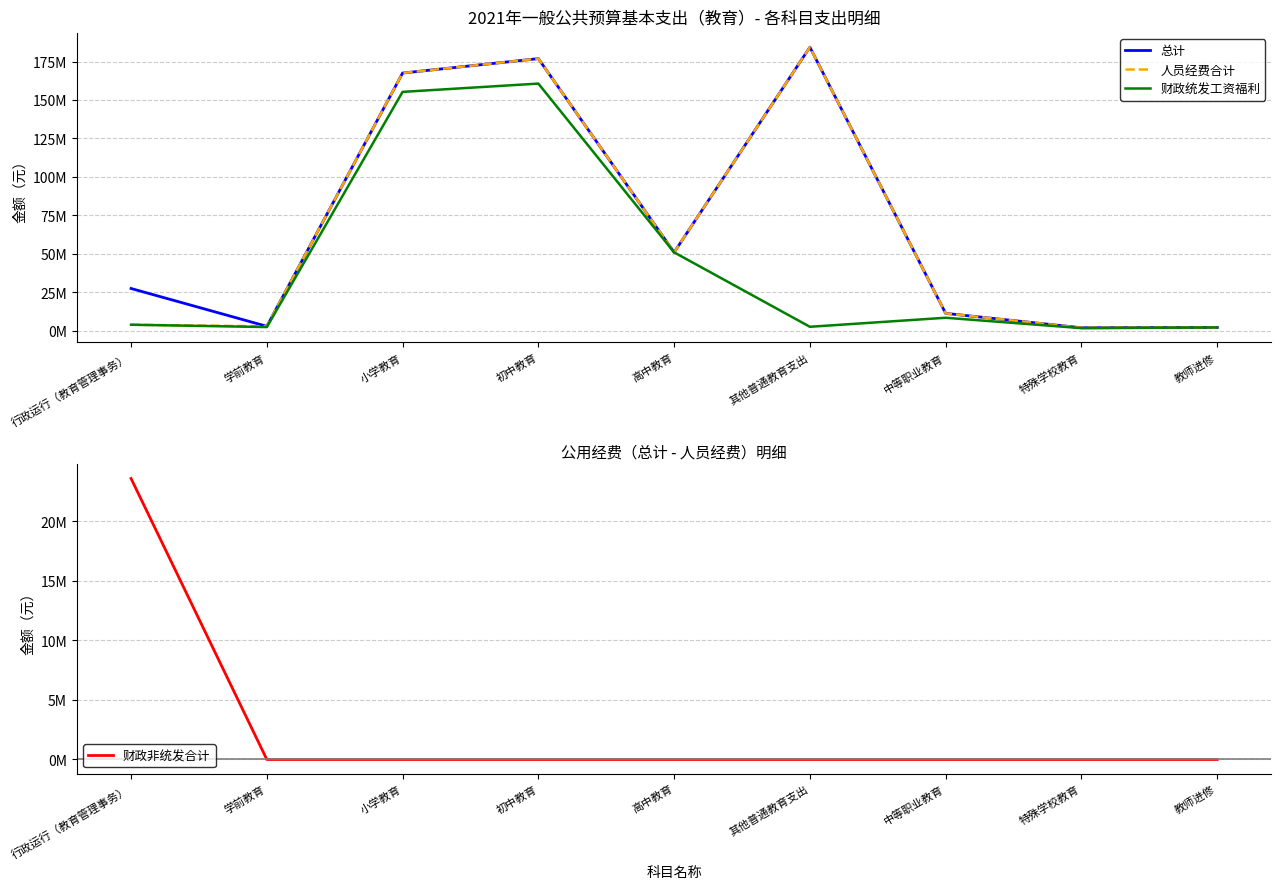

Does the chart display data point markers on the line(s)?

No